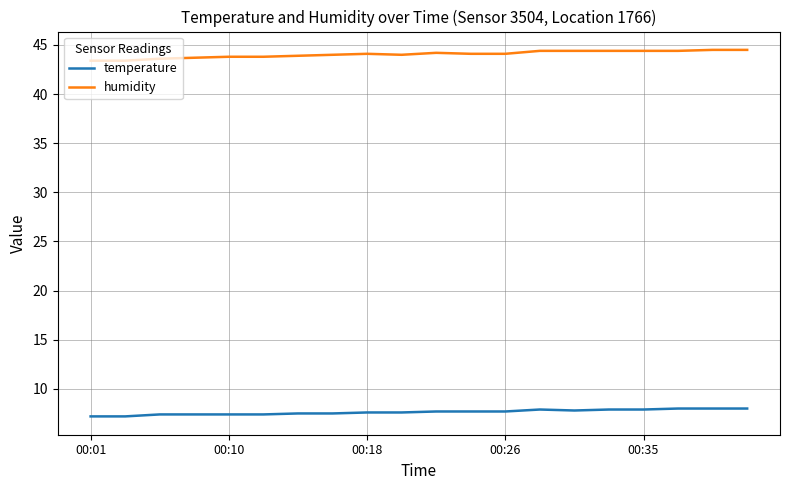

True or false: temperature and humidity intersect in this chart.

False